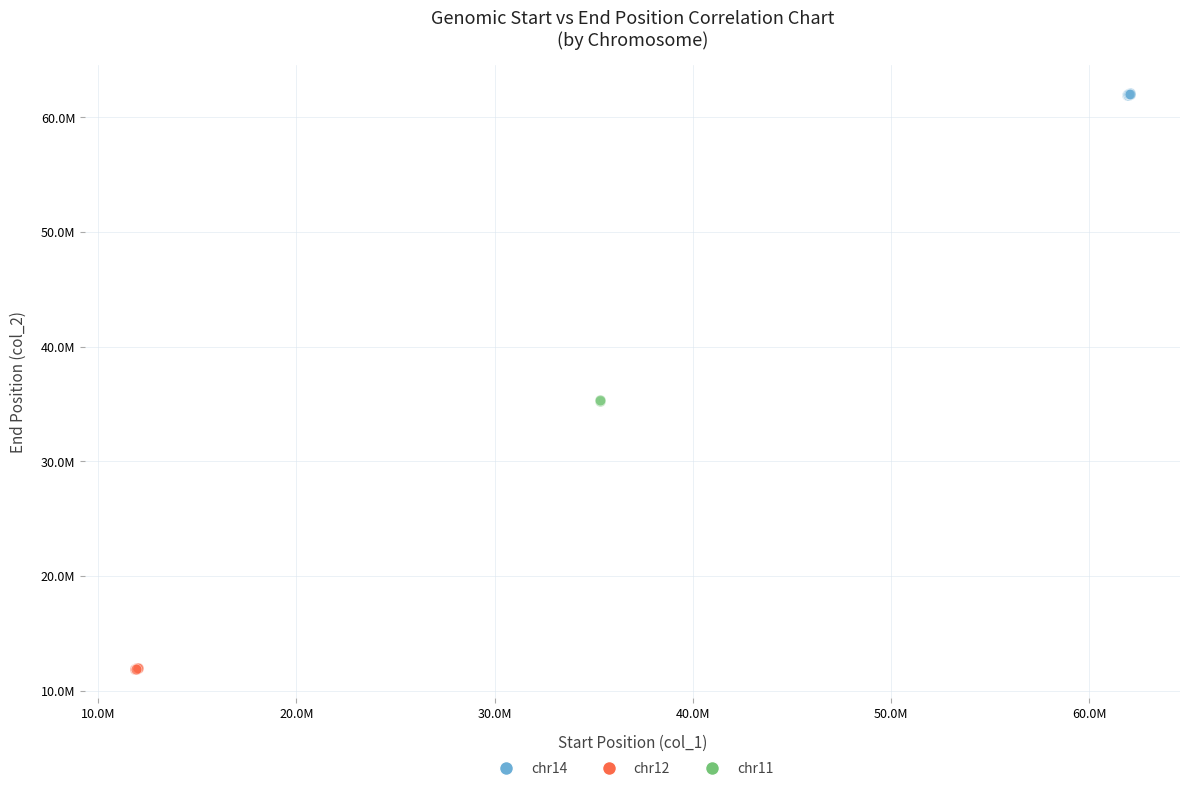

Which series reaches the minimum Y coordinate?

chr12